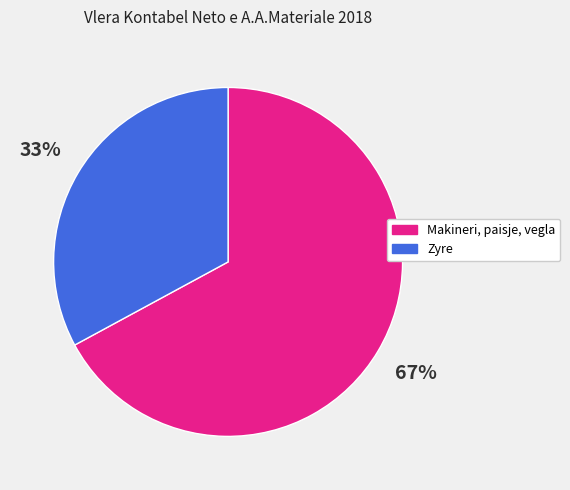

Which slice represents more than half of the pie?

Makineri, paisje, vegla